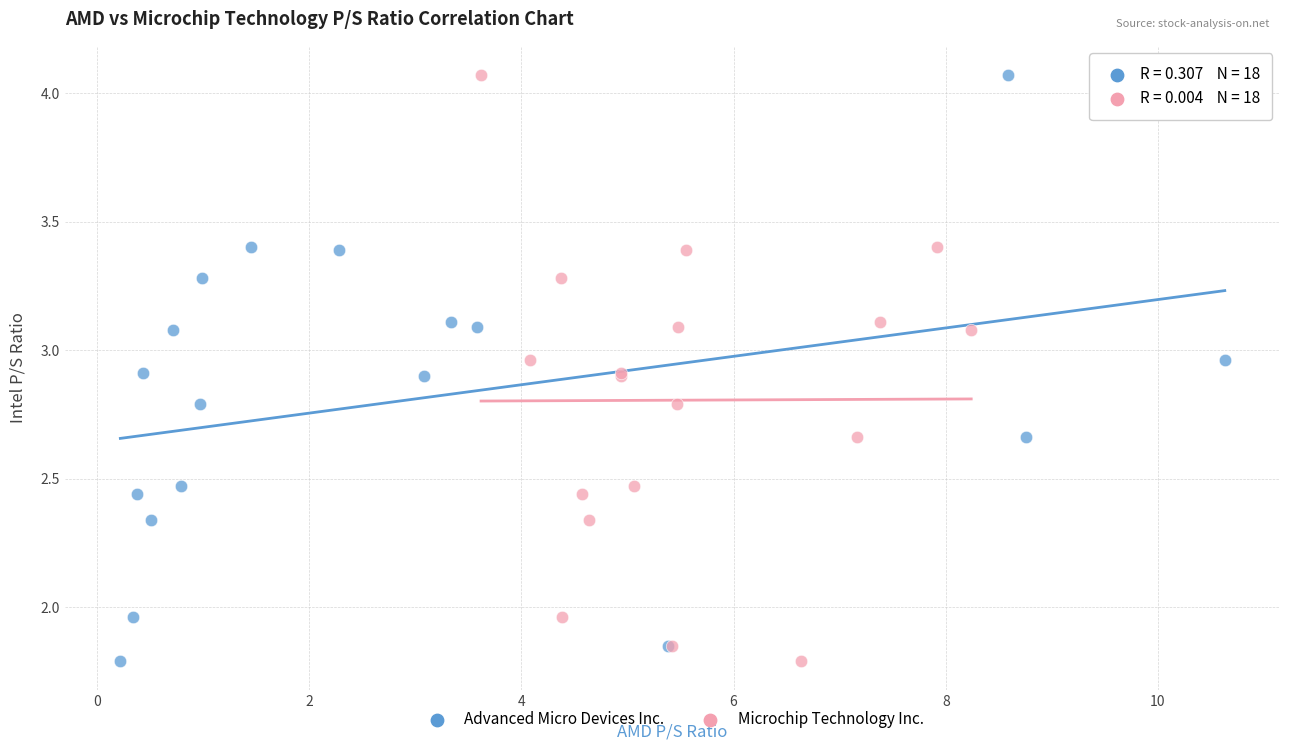

What are all the series names shown in the legend?

Advanced Micro Devices Inc., Microchip Technology Inc.